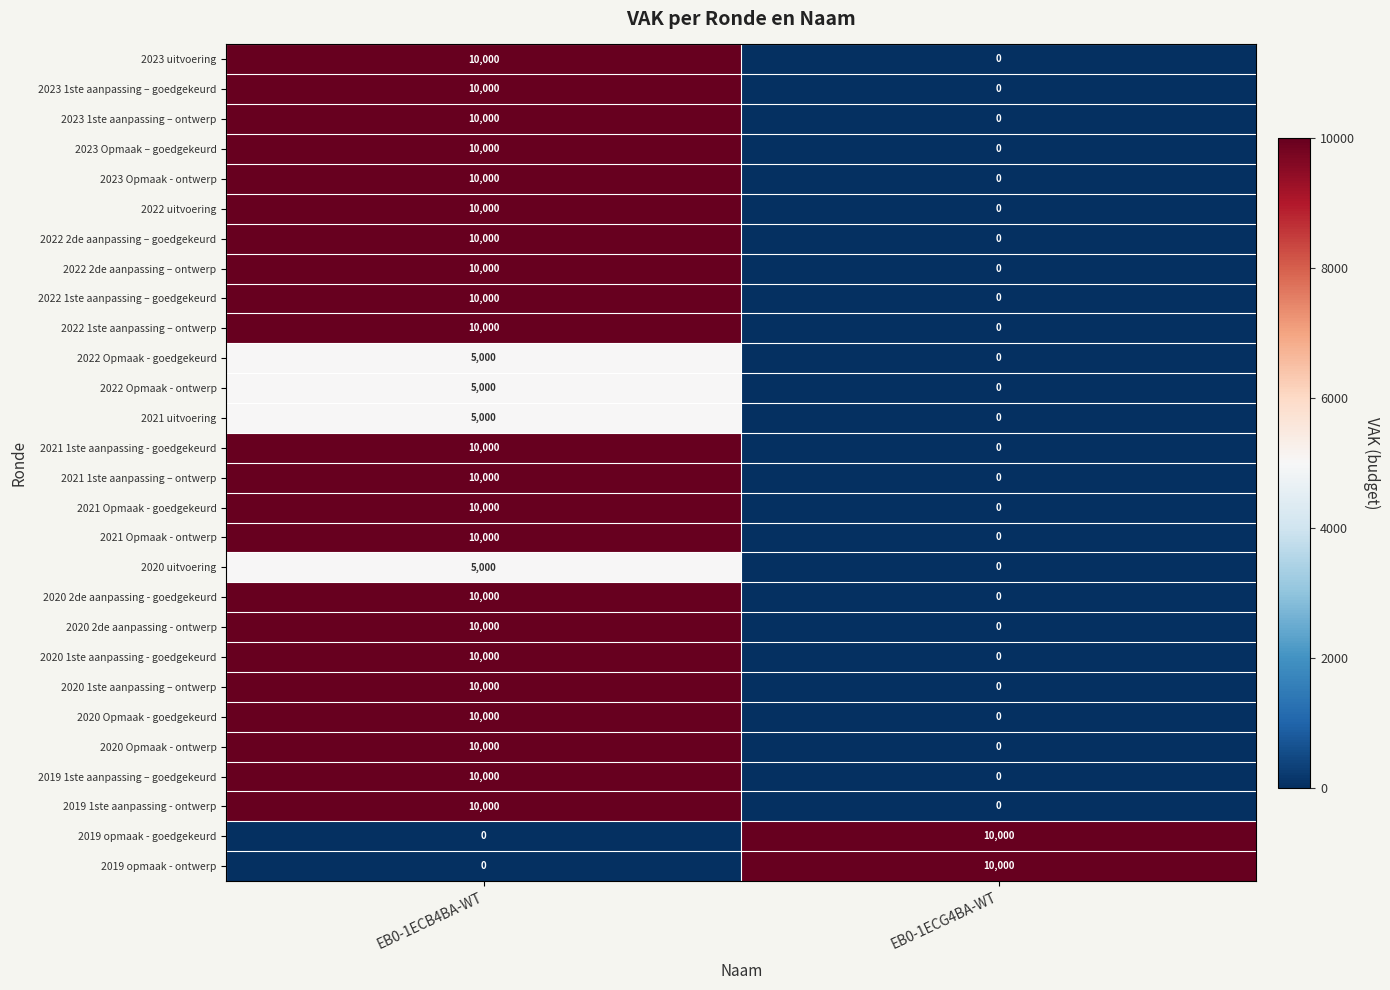

How many values in the 2021 uitvoering series are below 5000?

1